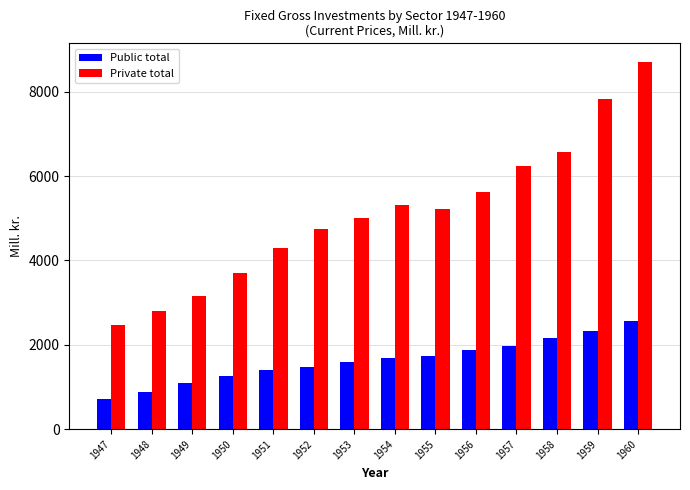

What is the value of the Private total bar at the 5th from the left?

4293